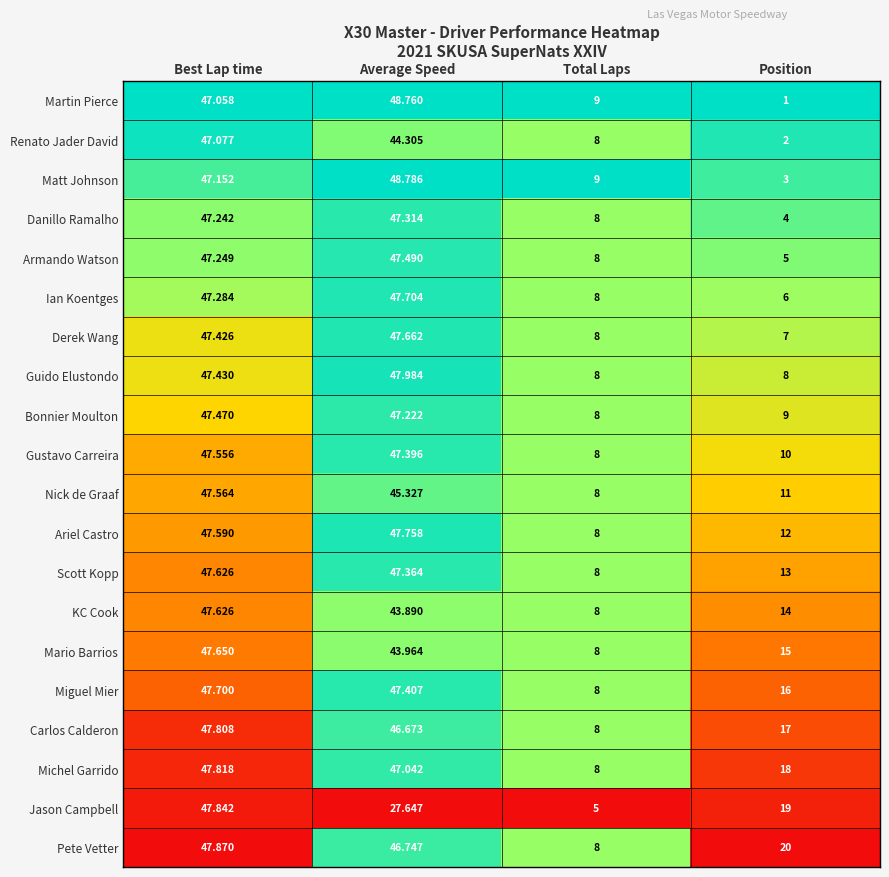

List the labels in order of Scott Kopp value, smallest first.

Total Laps, Position, Average Speed, Best Lap time